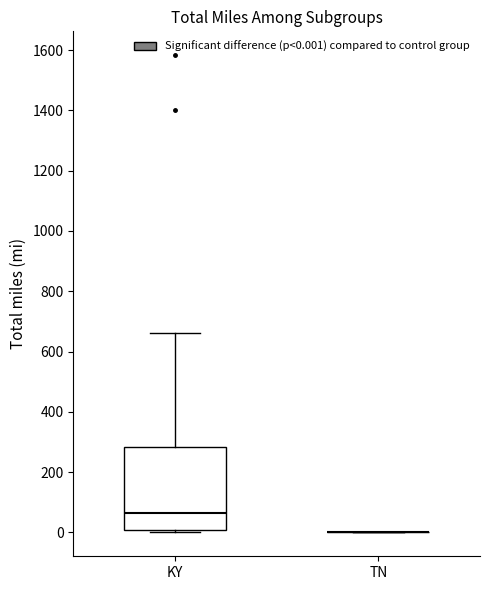

Which box is the tallest, from its lower edge to its upper edge?

KY